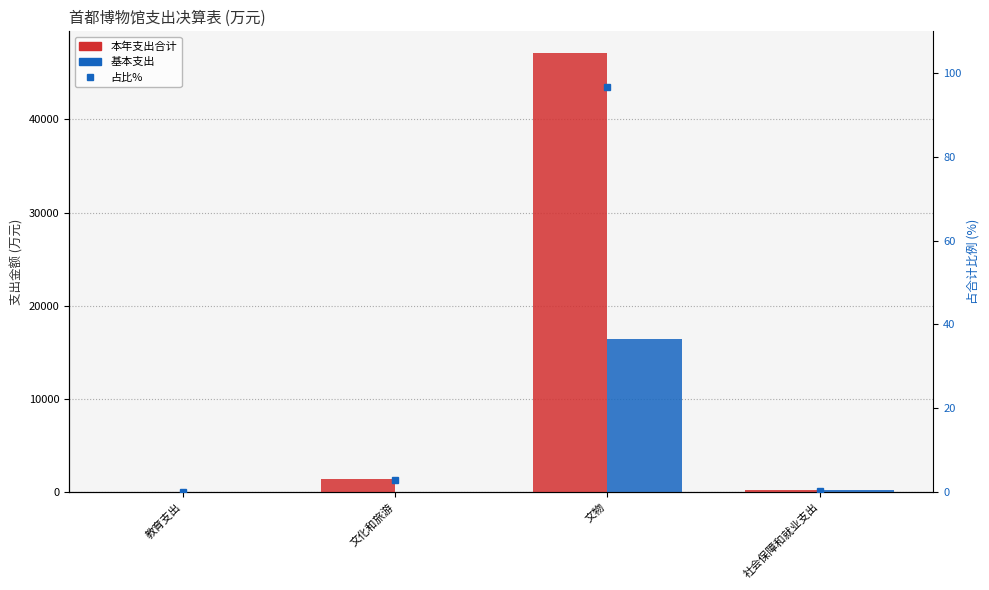

Reading left to right, list all the values displayed in this chart.

本年支出合计: 7.9	1397.5	47103.1	162.4
基本支出: 7.9	0.0	16421.8	162.4
占比%: 0.0	2.9	96.8	0.3